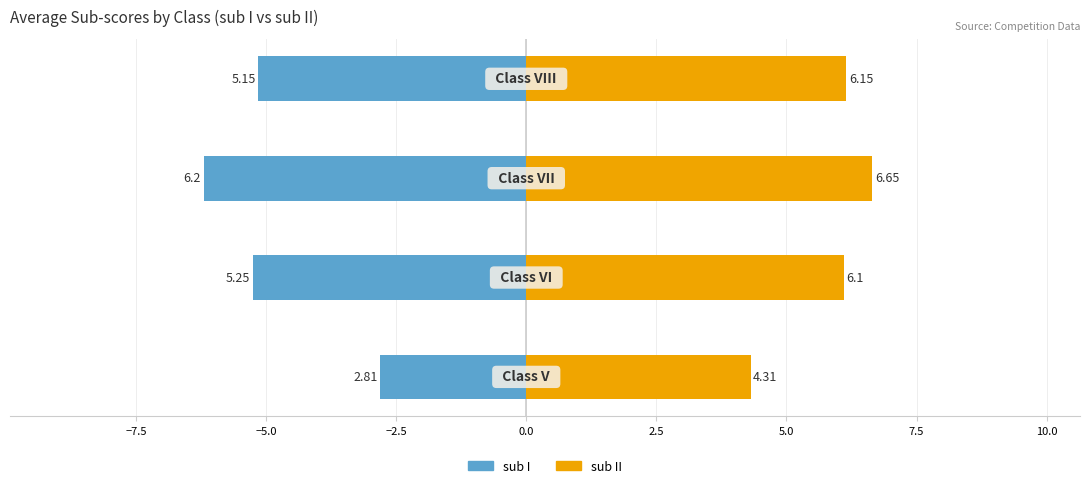

At −2.5, list the series in order from largest to smallest.

sub II, sub I